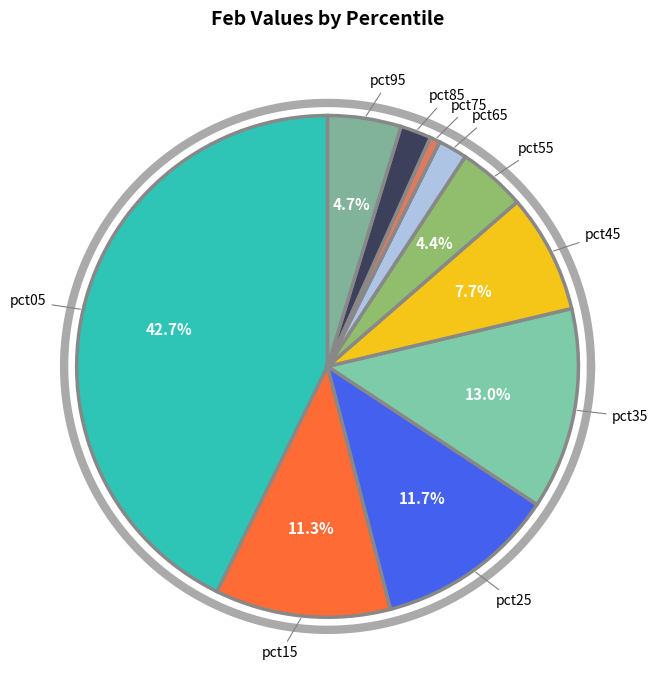

What percentage is the pct25 slice, to the nearest percent?

12%